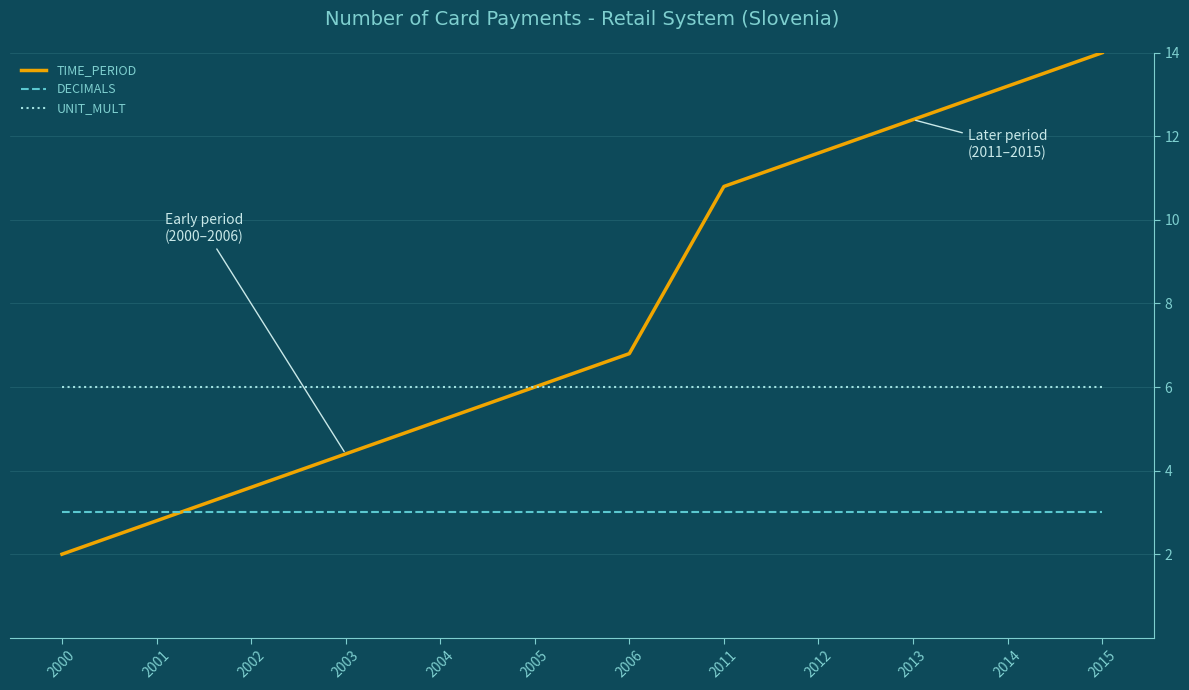

Is the value of TIME_PERIOD at 2011 greater than the value of UNIT_MULT at 2002?

Yes